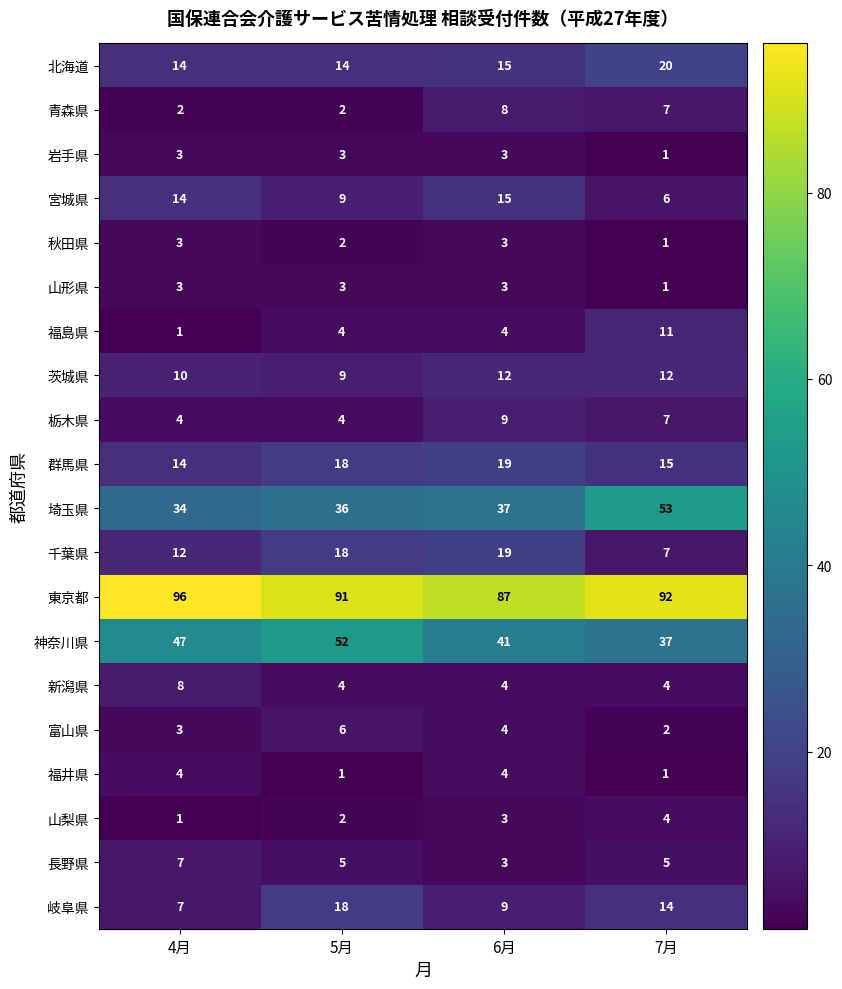

The 青森県 series shows 8 at 6月. True or false?

True